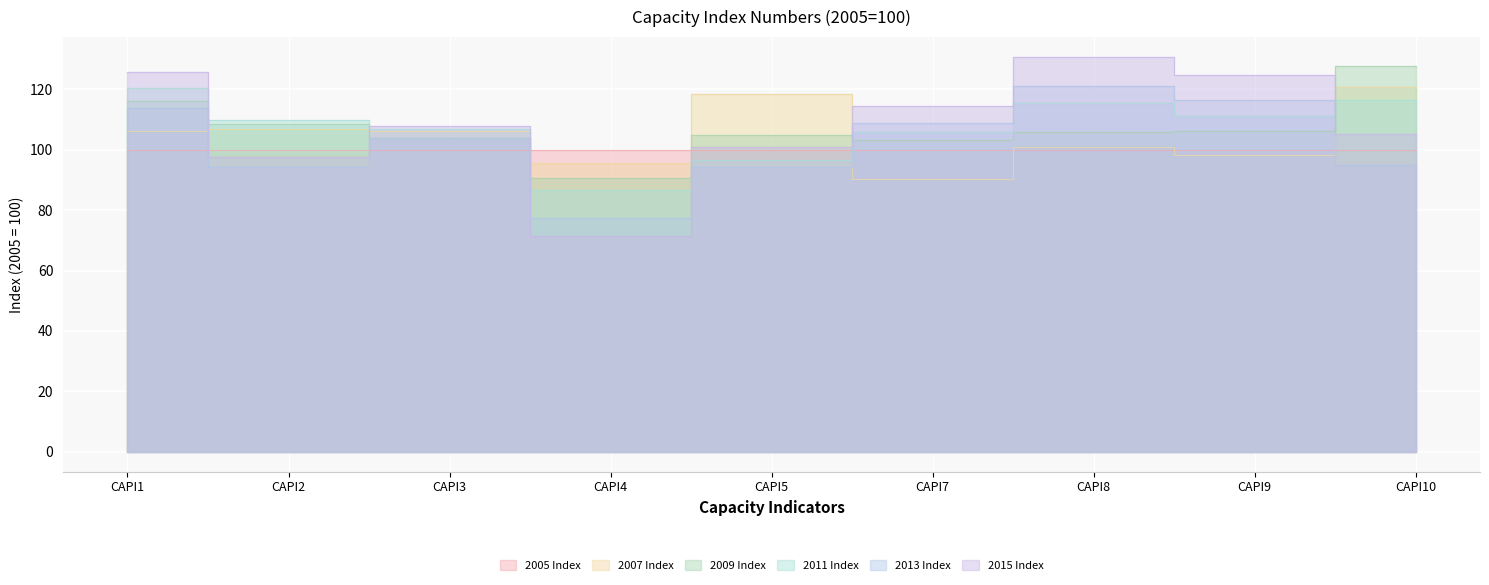

Is it true that 2009 Index equals 160.7 at CAPI1?

False